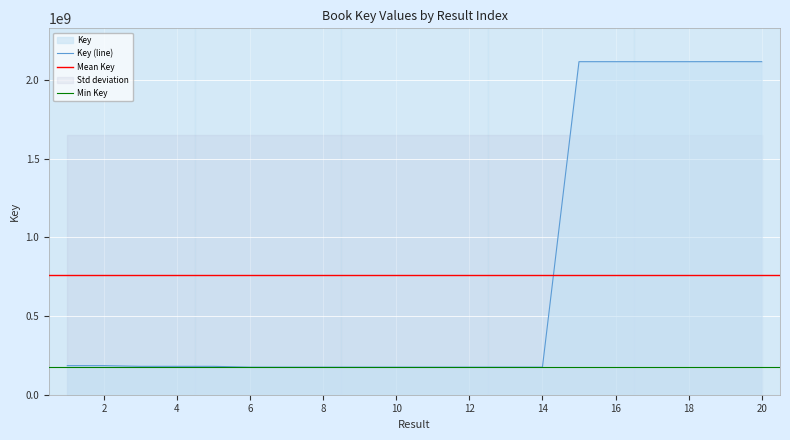

At which category does the data reach its first local peak?

2